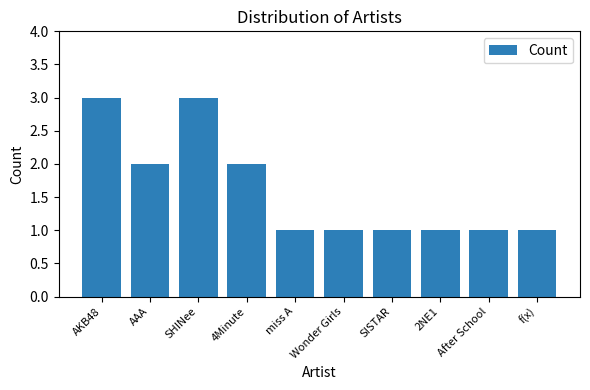

The chart shows a value of 2 at 4Minute. True or false?

True